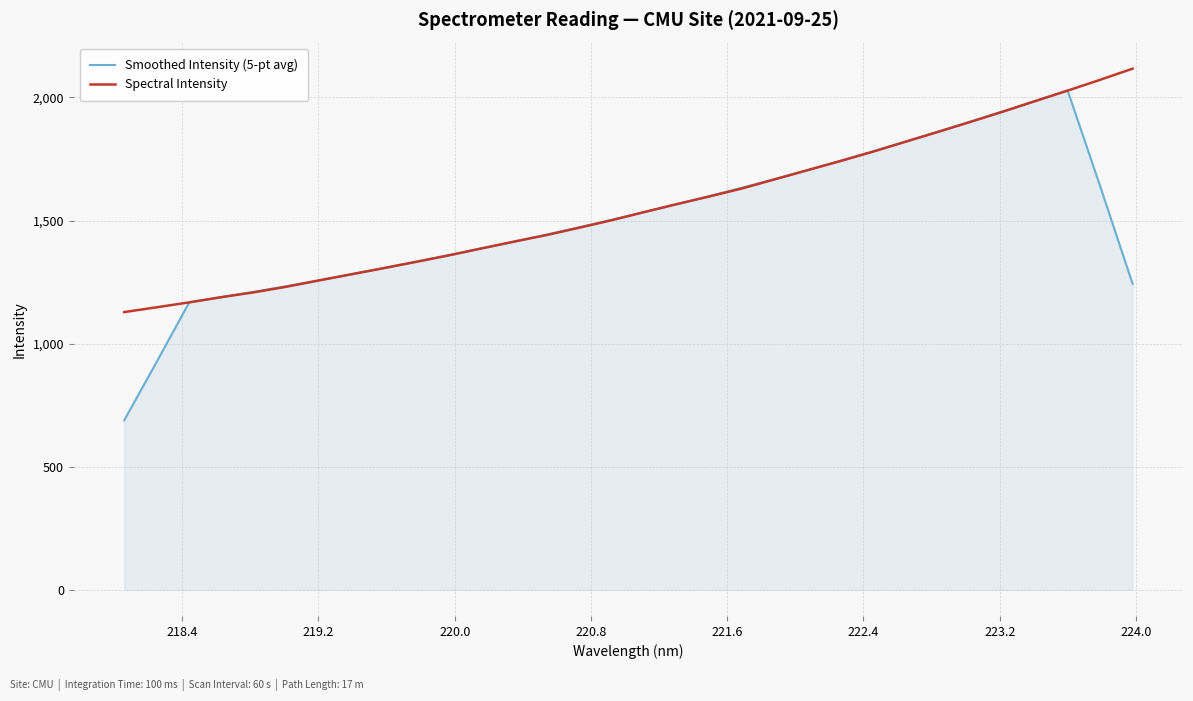

Which series has the widest spread of values?

Smoothed Intensity (5-pt avg)